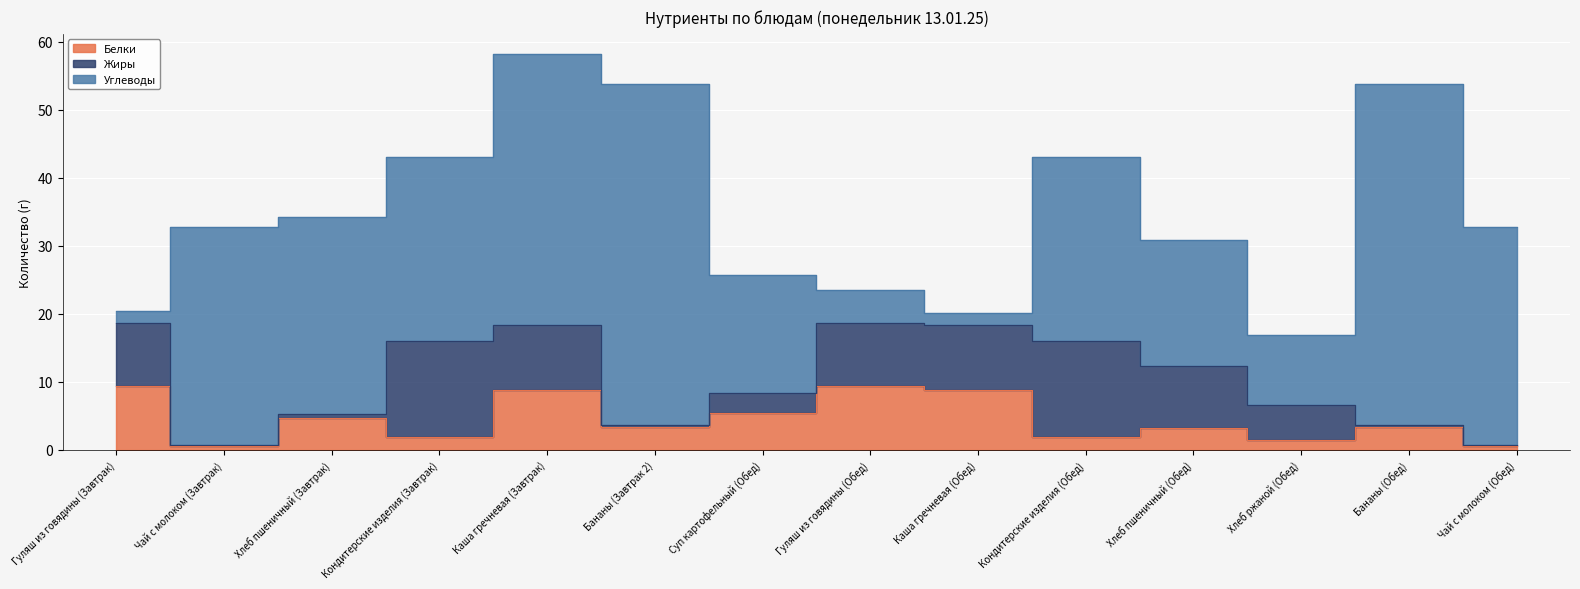

Reading right to left, extract all data points from this chart.

Белки: 0.7	3.5	1.5	3.3	1.9	8.8	9.5	5.5	3.5	8.8	1.9	4.7	0.7	9.5
Жиры: 0.1	0.2	5.1	9.1	14.2	9.6	9.2	2.8	0.2	9.6	14.2	0.6	0.1	9.2
Углеводы: 32.0	50.1	10.3	18.6	27.0	1.8	4.9	17.5	50.1	39.9	27.0	29.0	32.0	1.8